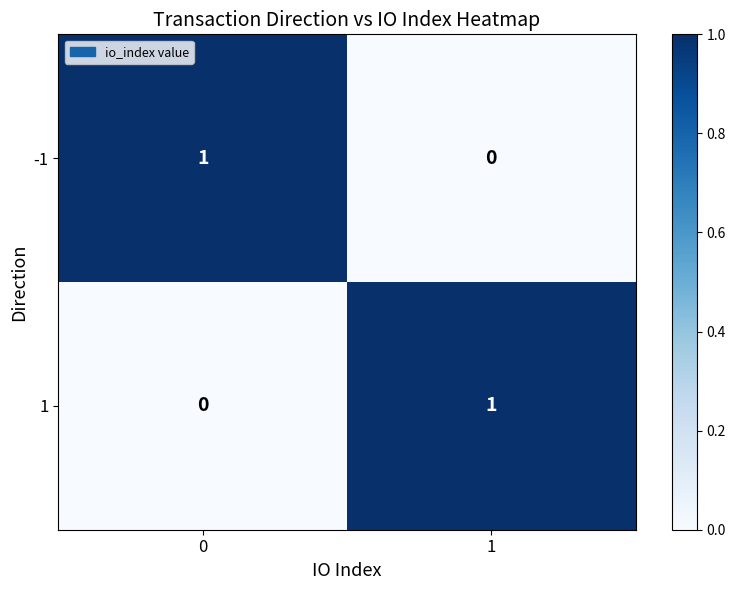

At 1, list the series in order from smallest to largest.

-1, 1